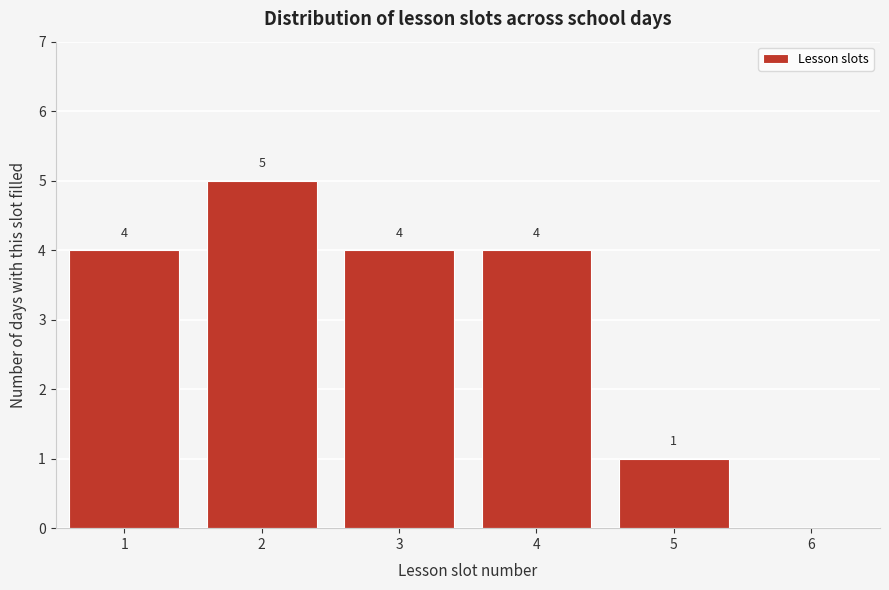

Which range on the x-axis has the tallest bar?

1.5 to 2.5